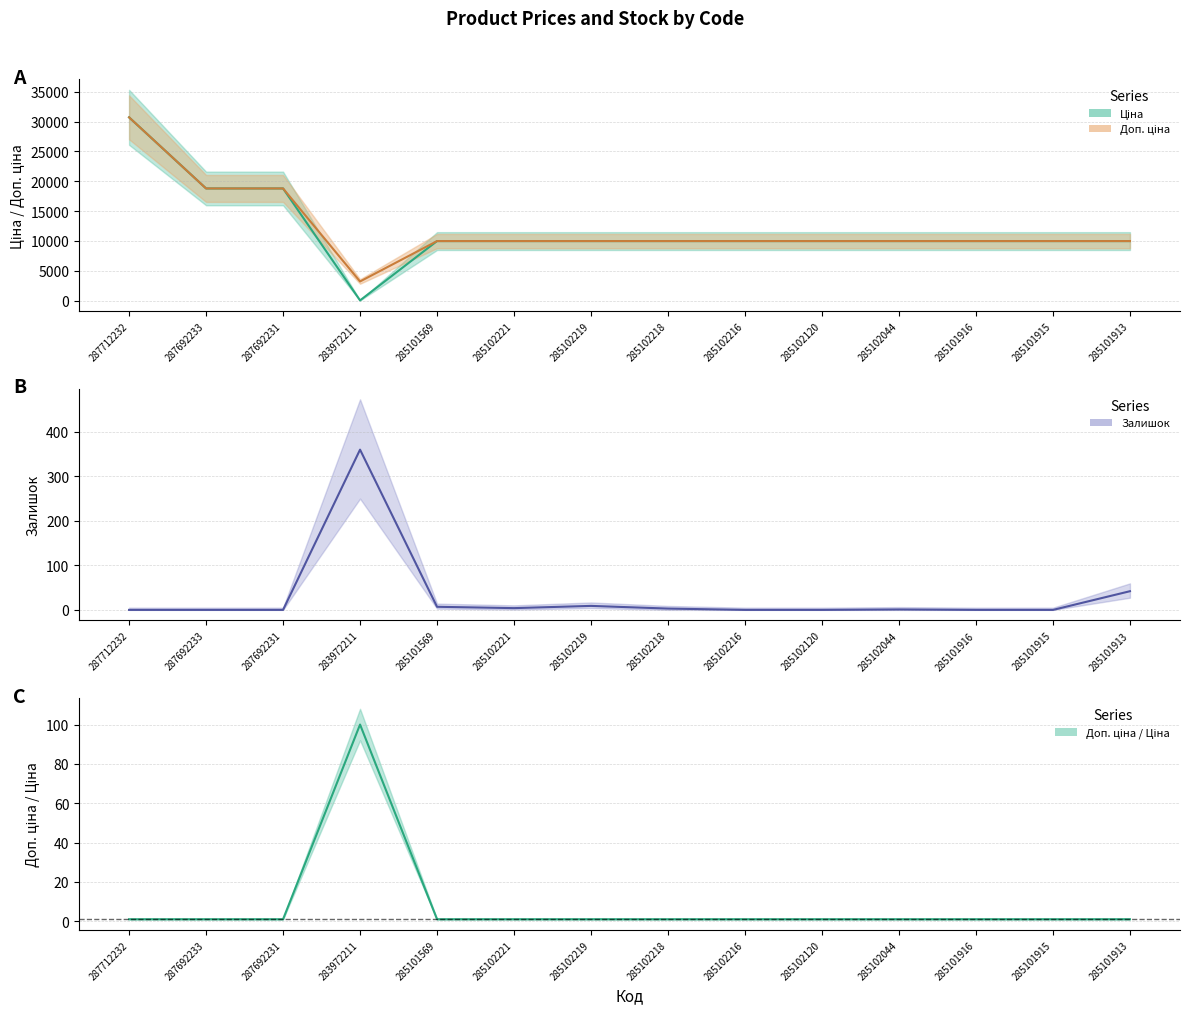

The value of Доп./Ціна at 283972211 is 31.4. True or false?

False